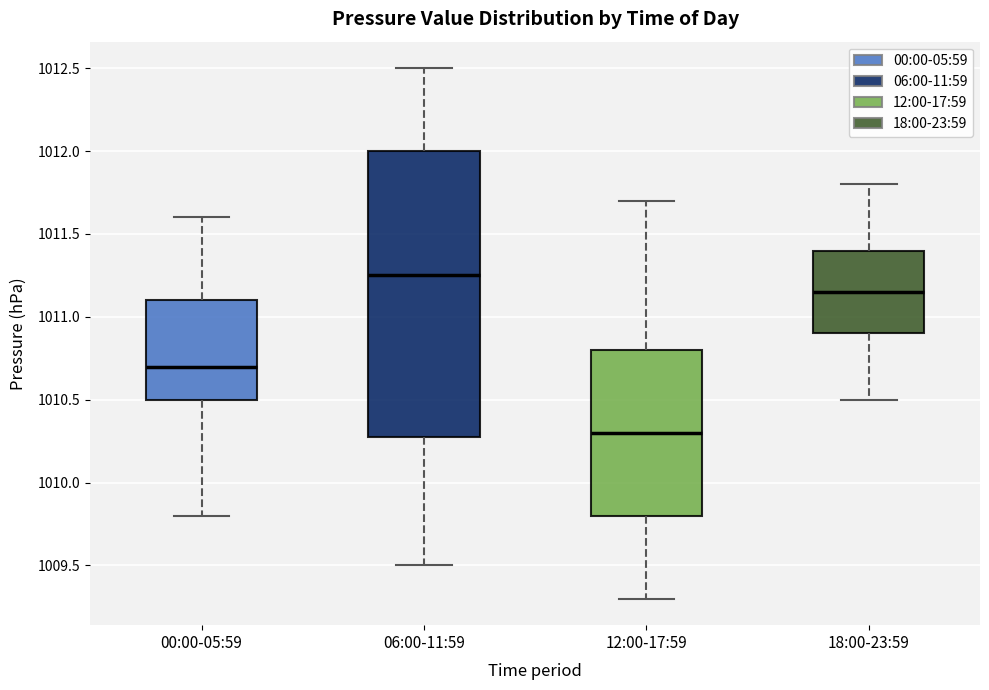

Where does the lower whisker of the box for 12:00-17:59 end on the y-axis? The values are not printed on the chart, so give them approximately, as read against the axis.

1009.30